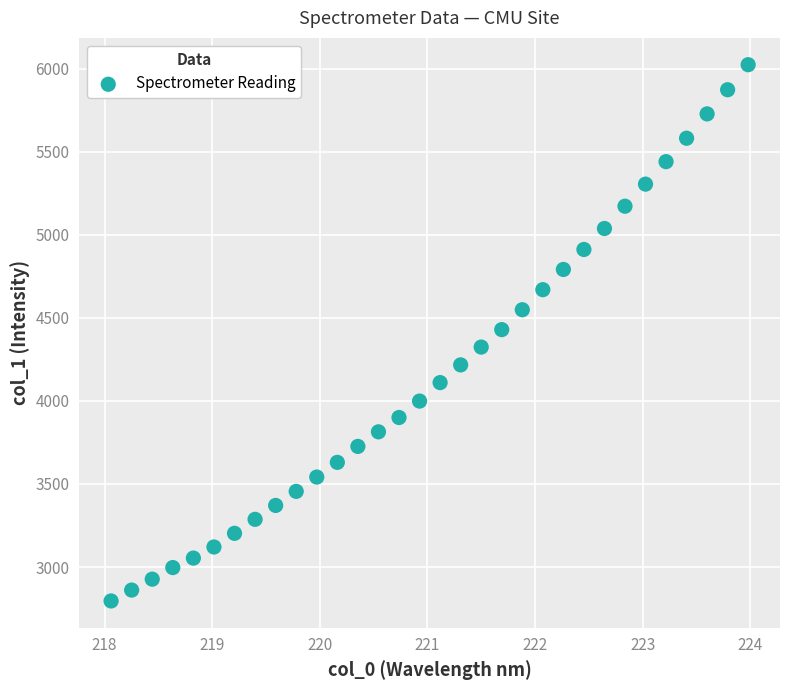

What is the range of Y values (max minus min)?

3229.0